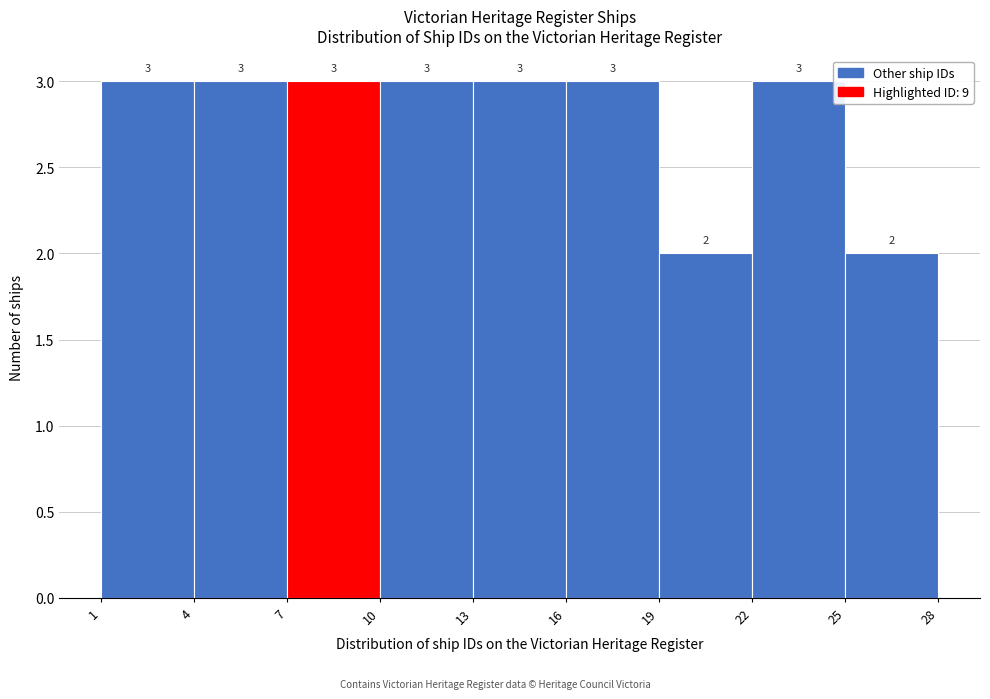

Reading left to right, list every bar in this chart as the range it spans on the x-axis followed by its height.

1 to 4: 3
4 to 7: 3
7 to 10: 3
10 to 13: 3
13 to 16: 3
16 to 19: 3
19 to 22: 2
22 to 25: 3
25 to 28: 2